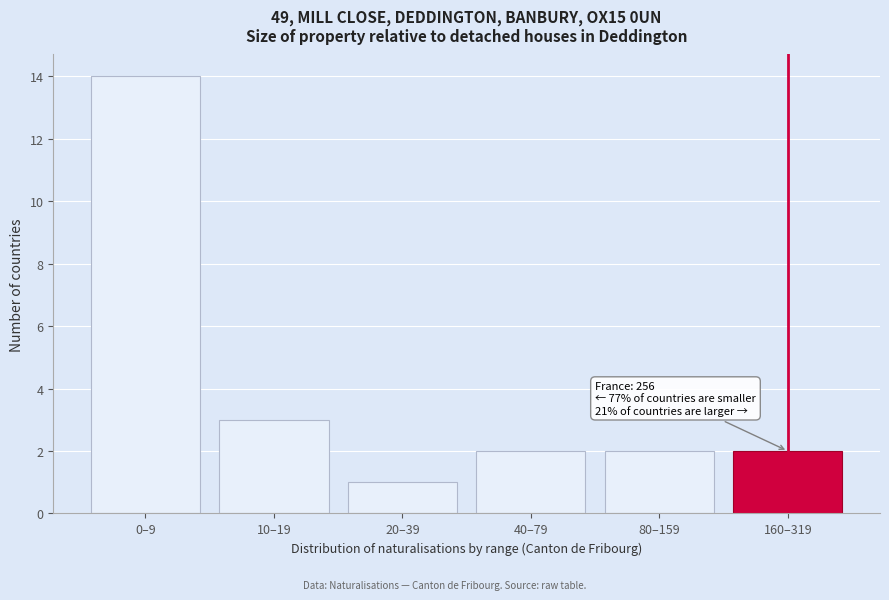

Reading left to right, list all the values displayed in this chart.

0–9=14	10–19=3	20–39=1	40–79=2	80–159=2	160–319=2